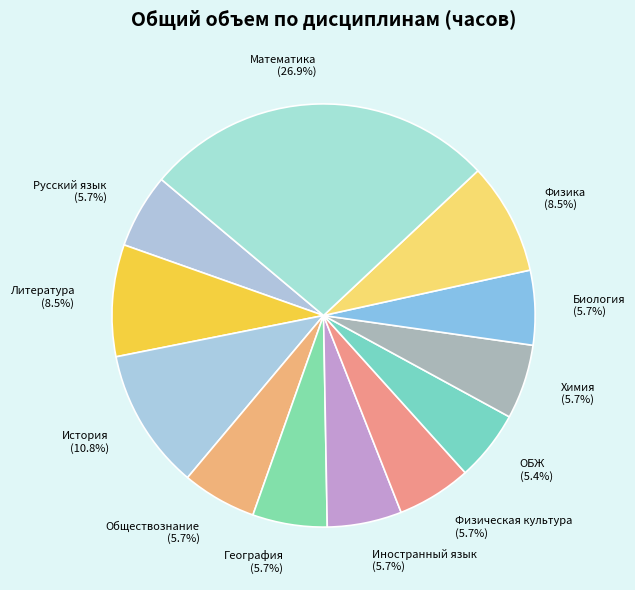

Count the number of slices in the pie.

12